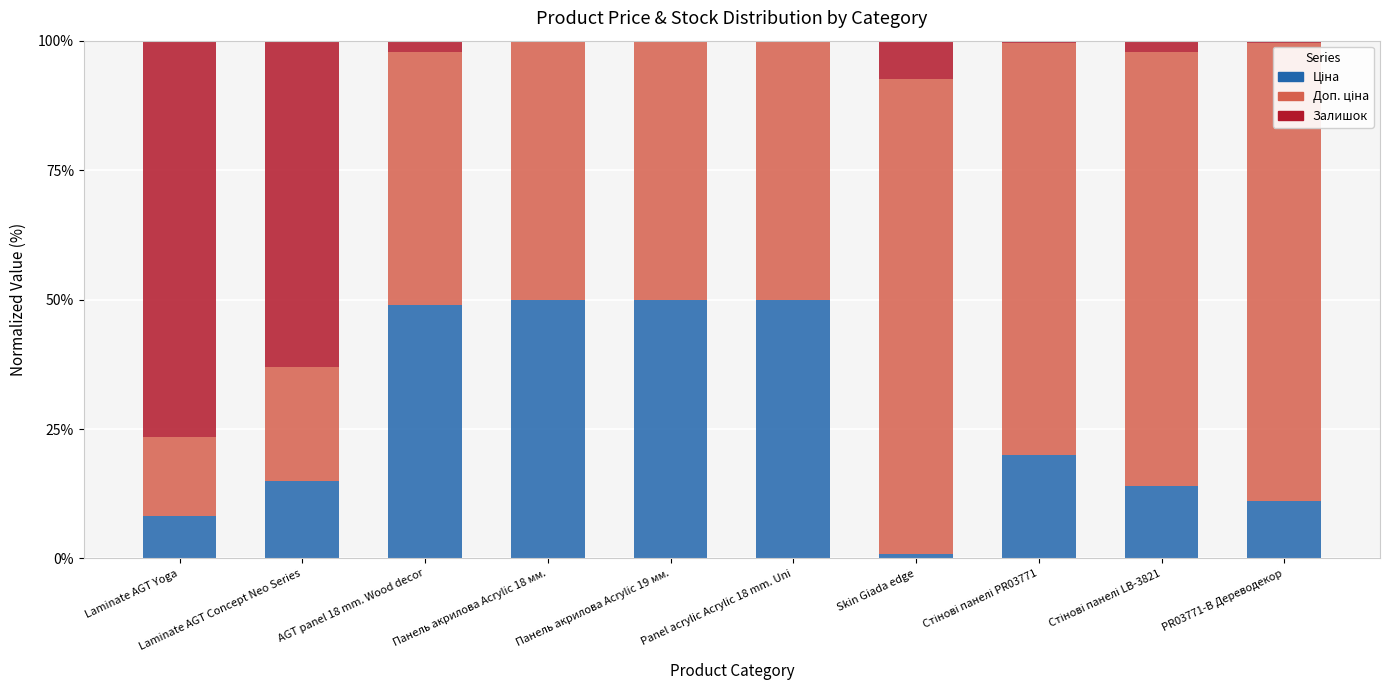

What position from the left is Laminate AGT Yoga?

1